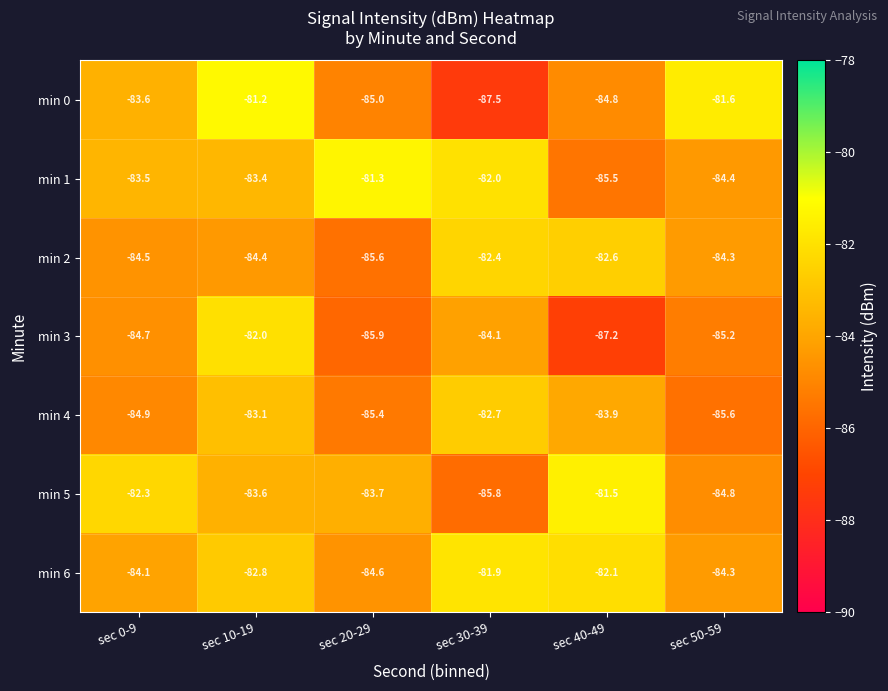

Which category has the lowest value across all series?

sec 30-39